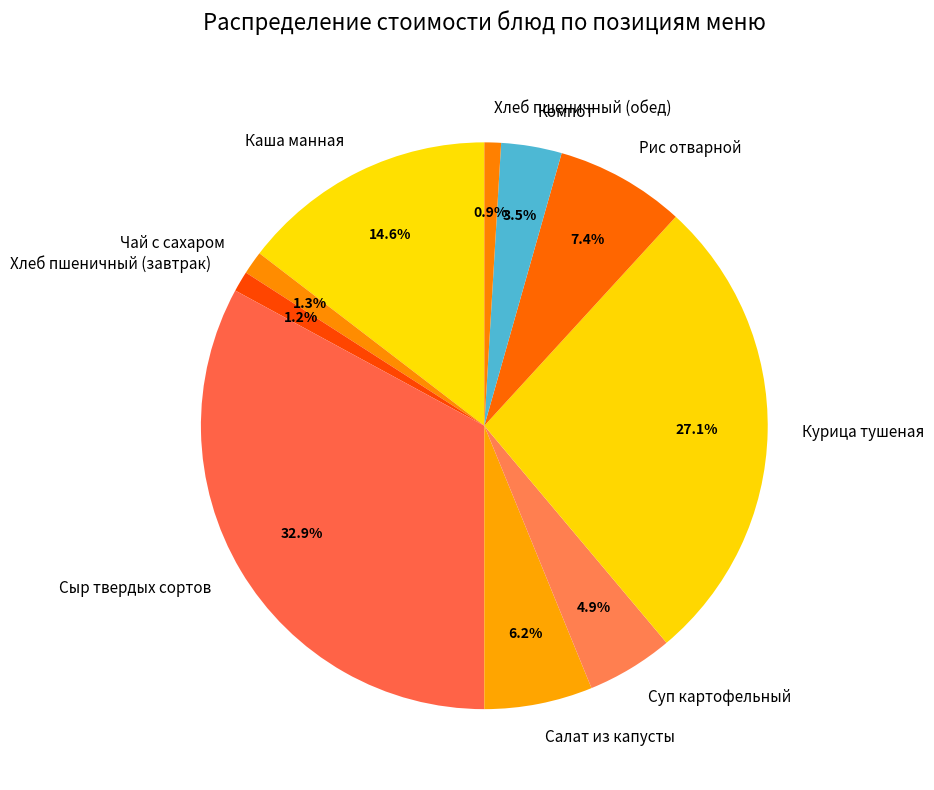

Does any single category account for the majority?

No